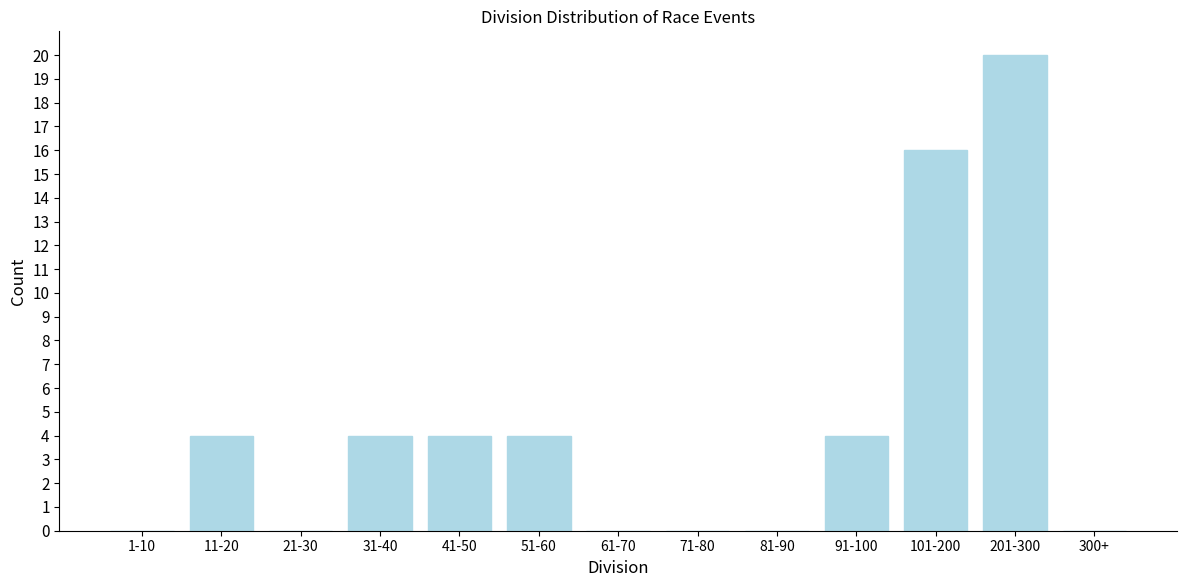

Reading left to right, extract all data points from this chart.

1-10=0	11-20=4	21-30=0	31-40=4	41-50=4	51-60=4	61-70=0	71-80=0	81-90=0	91-100=4	101-200=16	201-300=20	300+=0